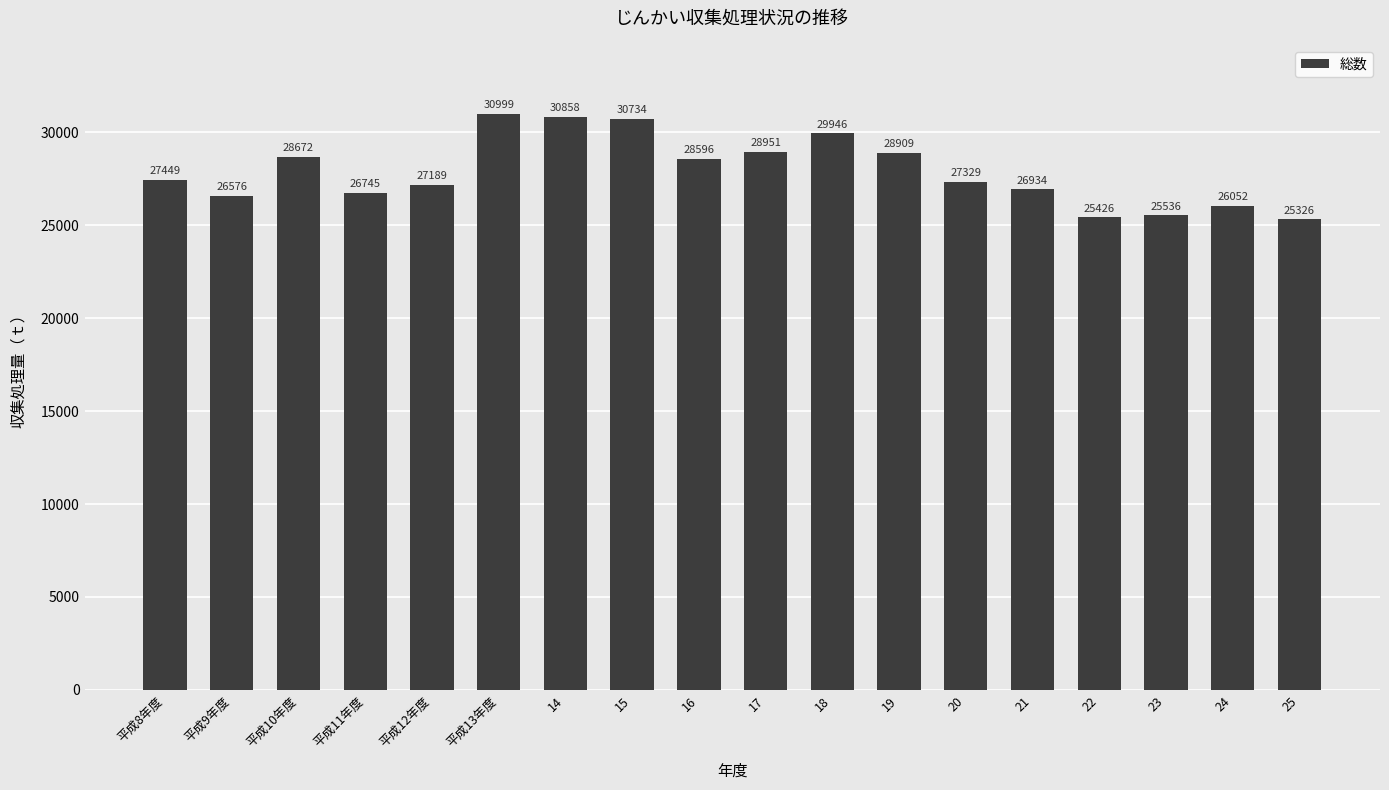

How many categories are shown in the chart?

18